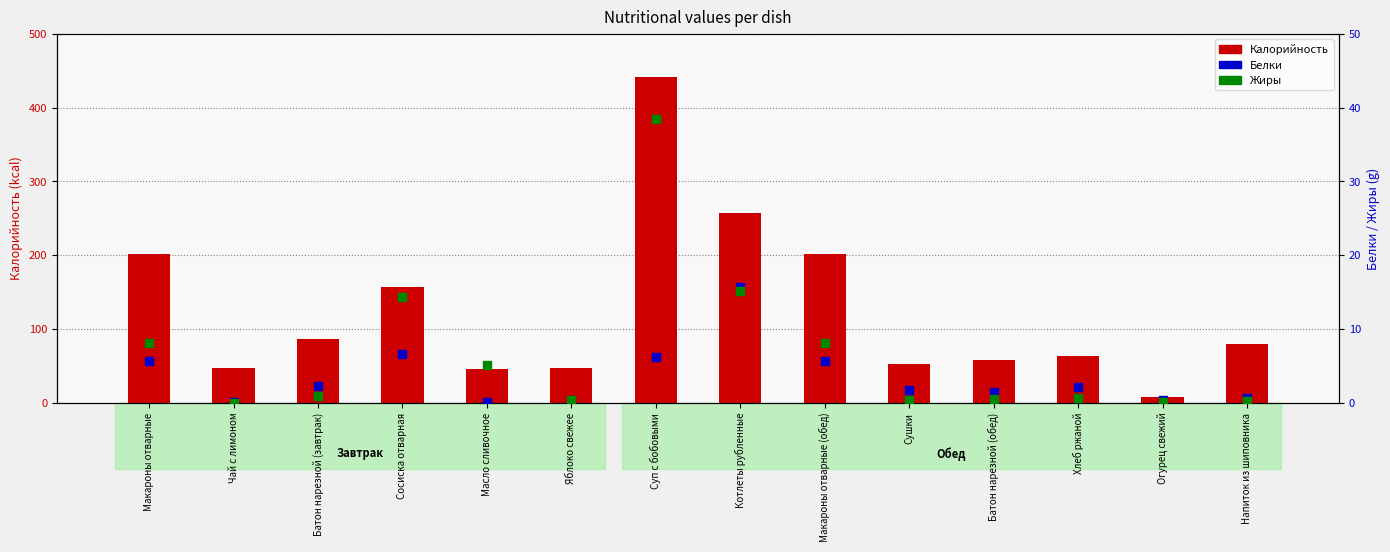

Which series has the largest total across all categories?

Калорийность